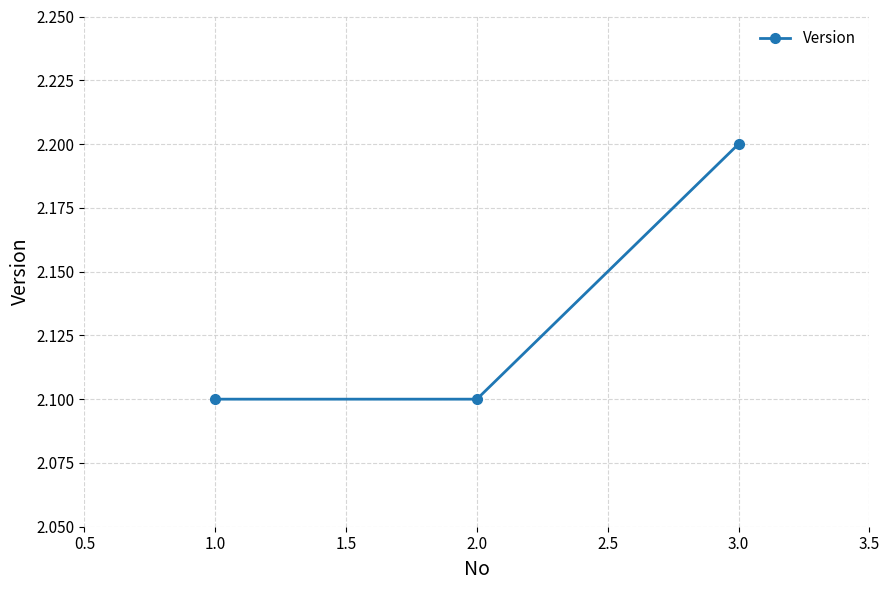

True or false: the data shows 2.2 at 3.0.

True